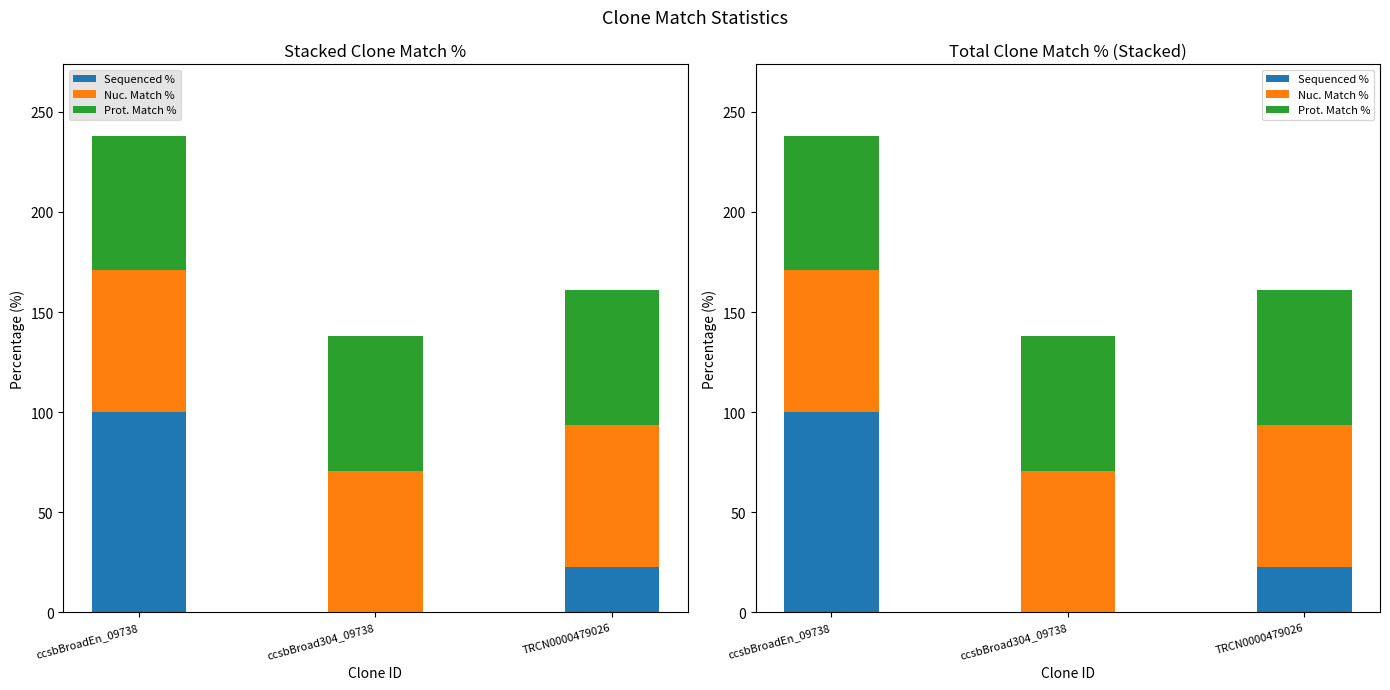

Reading left to right, transcribe all the data shown in this chart.

Sequenced %: ccsbBroadEn_09738=100.0	ccsbBroad304_09738=0.0	TRCN0000479026=22.9
Nuc. Match %: ccsbBroadEn_09738=70.8	ccsbBroad304_09738=70.8	TRCN0000479026=70.8
Prot. Match %: ccsbBroadEn_09738=67.2	ccsbBroad304_09738=67.2	TRCN0000479026=67.2